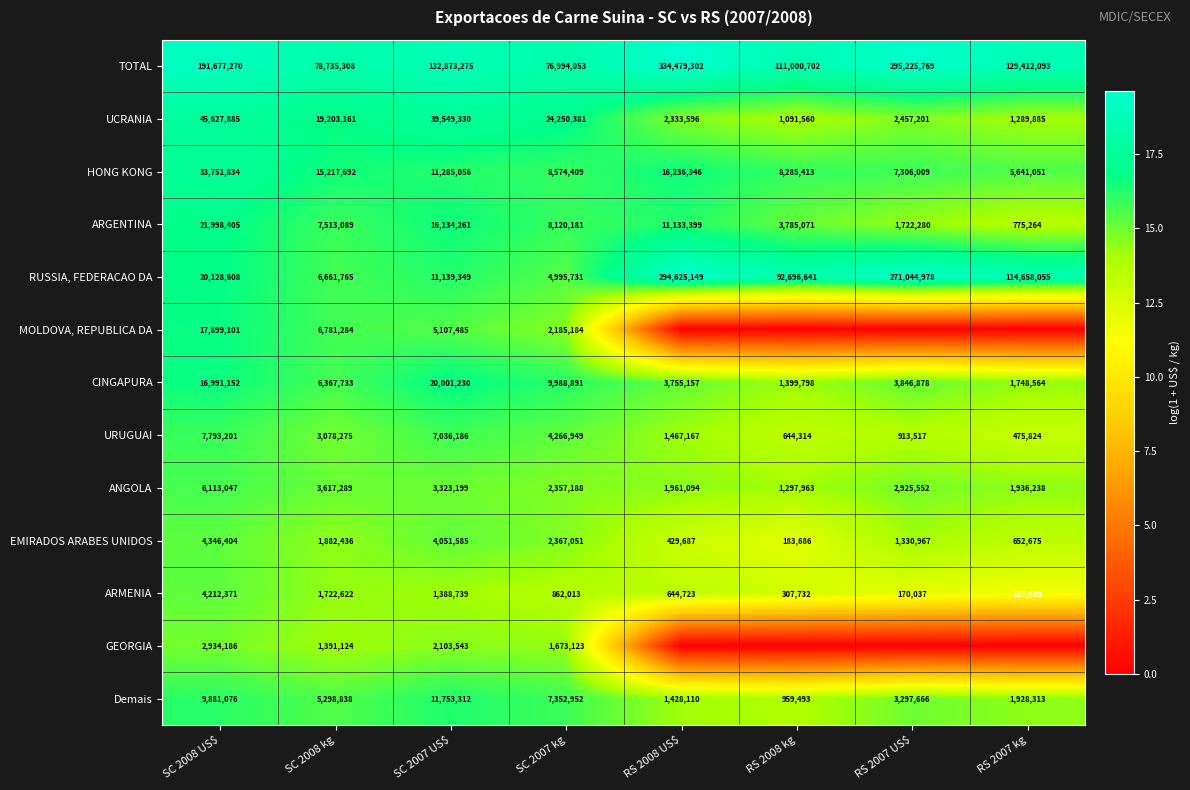

What is the difference between the maximum and minimum values in the RUSSIA, FEDERACAO DA series?

289629418